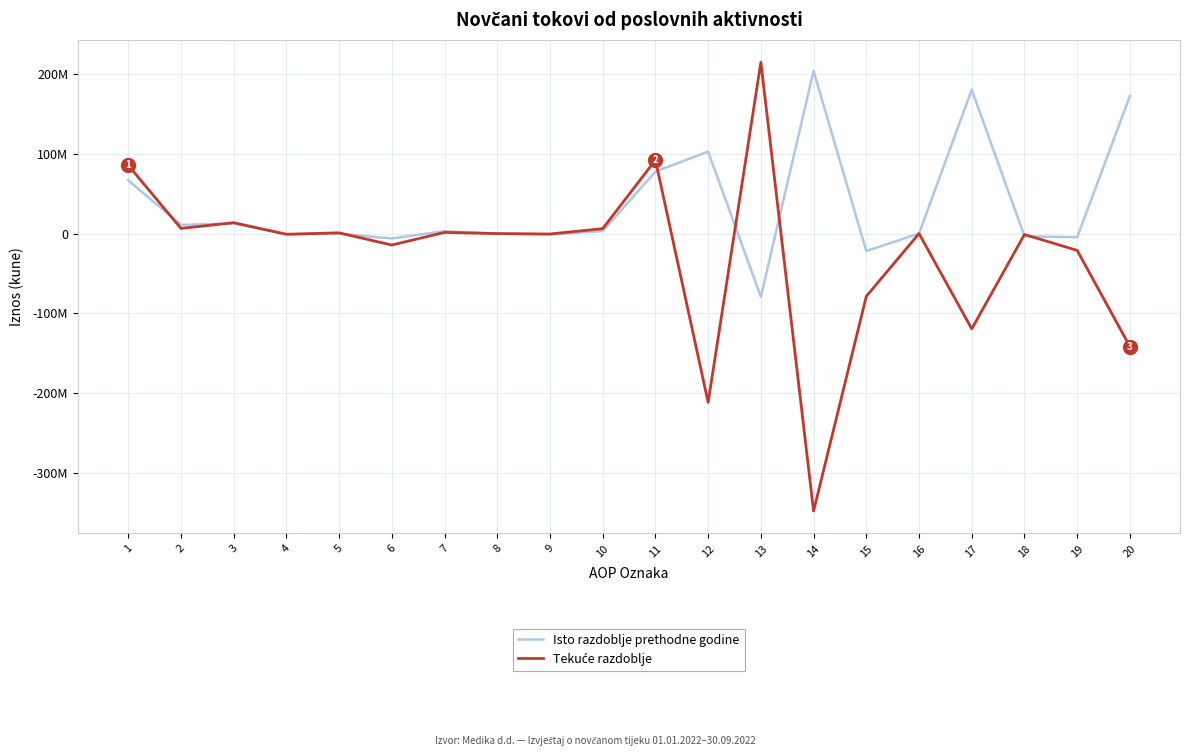

After their last crossing, which series has the higher values: Isto razdoblje prethodne godine or Tekuće razdoblje?

Isto razdoblje prethodne godine